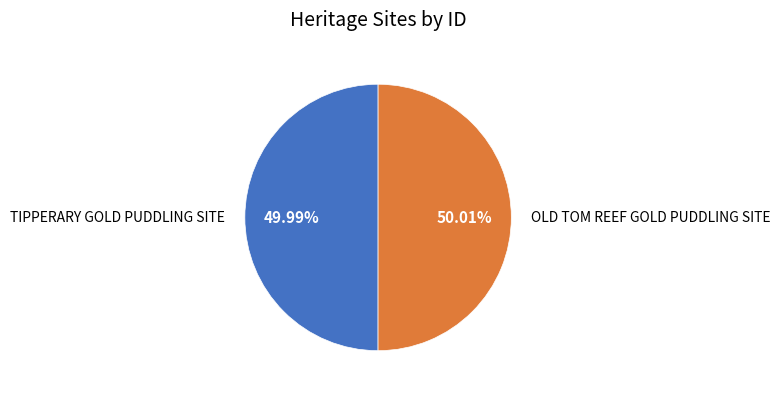

What is the ratio of the value at TIPPERARY GOLD PUDDLING SITE to the value at OLD TOM REEF GOLD PUDDLING SITE?

1.0